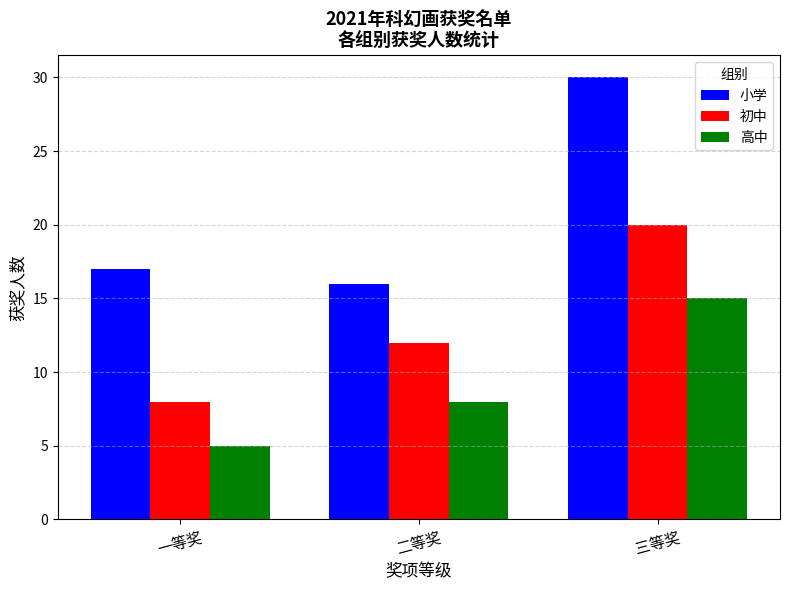

What is the maximum value for 高中?

15